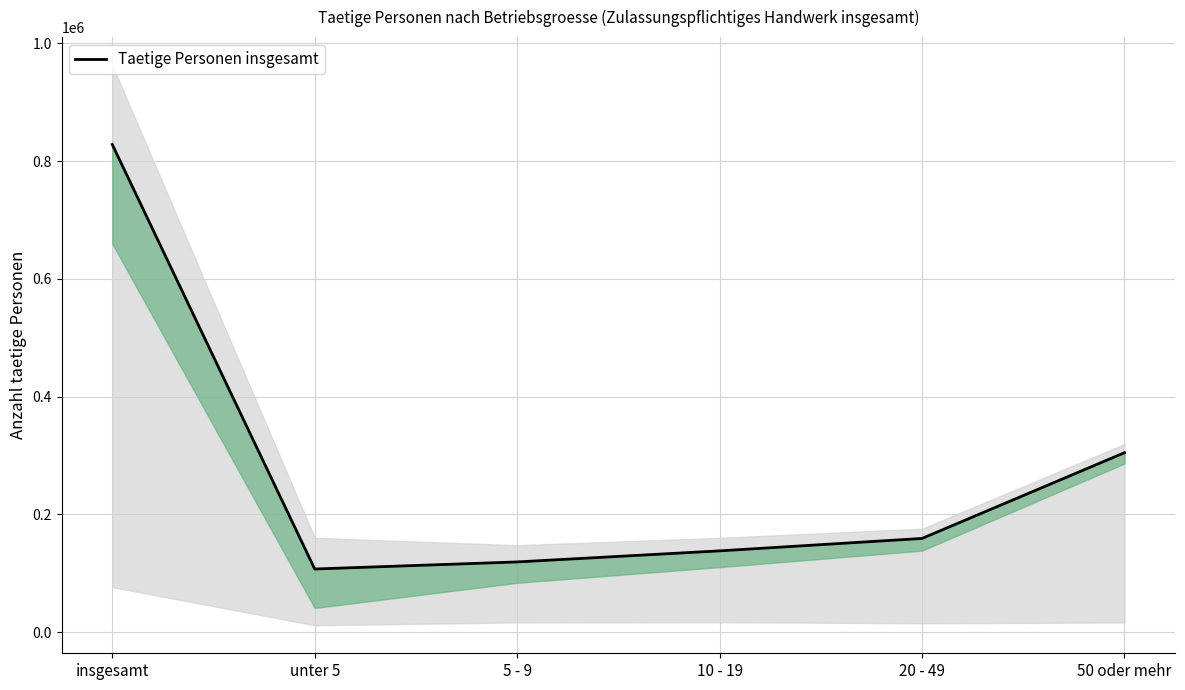

What is the label of the 6th point from the right?

insgesamt